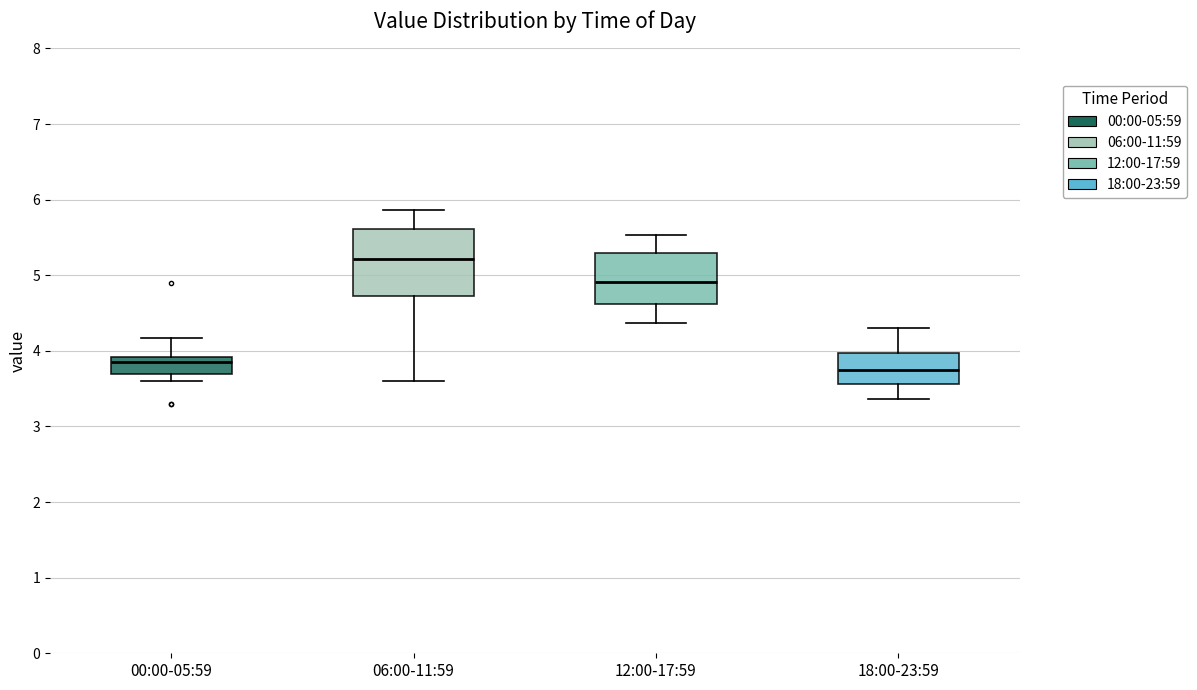

Reading left to right, read every box against the y-axis: the position of its median line, the range the box covers, and the ends of its whiskers. The values are not printed on the chart, so give them approximately, as read against the axis.

00:00-05:59: median 3.9 (just below the box's upper edge), box 3.7 to 3.9, whiskers 3.6 to 4.2
06:00-11:59: median 5.2, box 4.7 to 5.6, whiskers 3.6 to 5.9
12:00-17:59: median 4.9, box 4.6 to 5.3, whiskers 4.4 to 5.5
18:00-23:59: median 3.8, box 3.6 to 4.0, whiskers 3.4 to 4.3